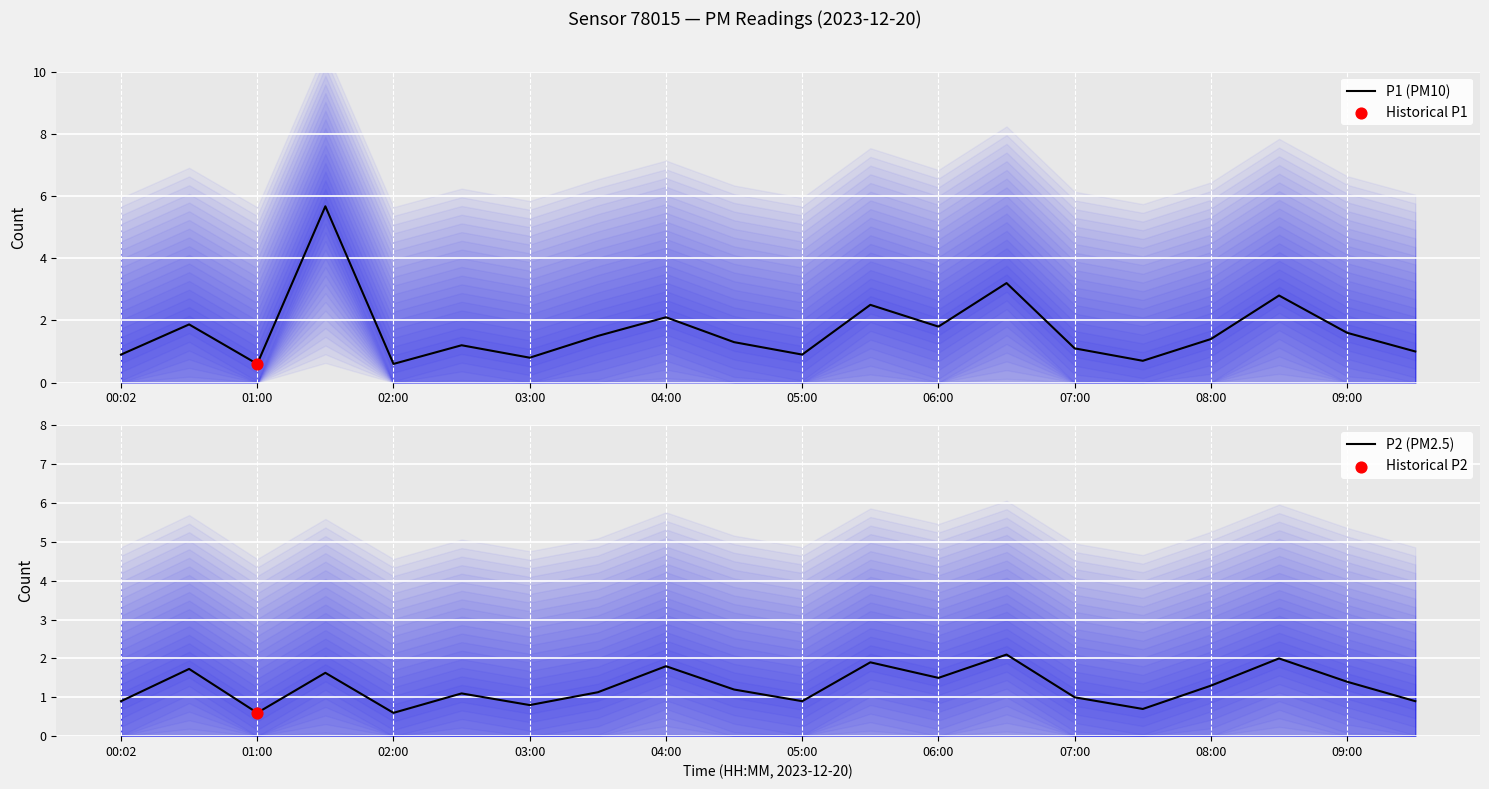

What is the lowest value of the P1 (PM10) series?

0.6